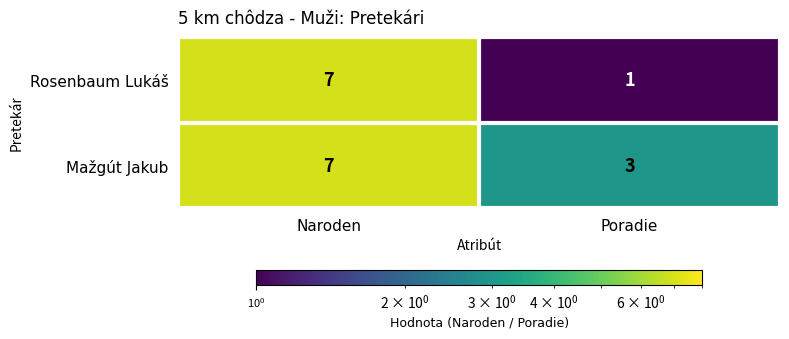

Which series changed the most between Naroden and Poradie?

Rosenbaum Lukáš